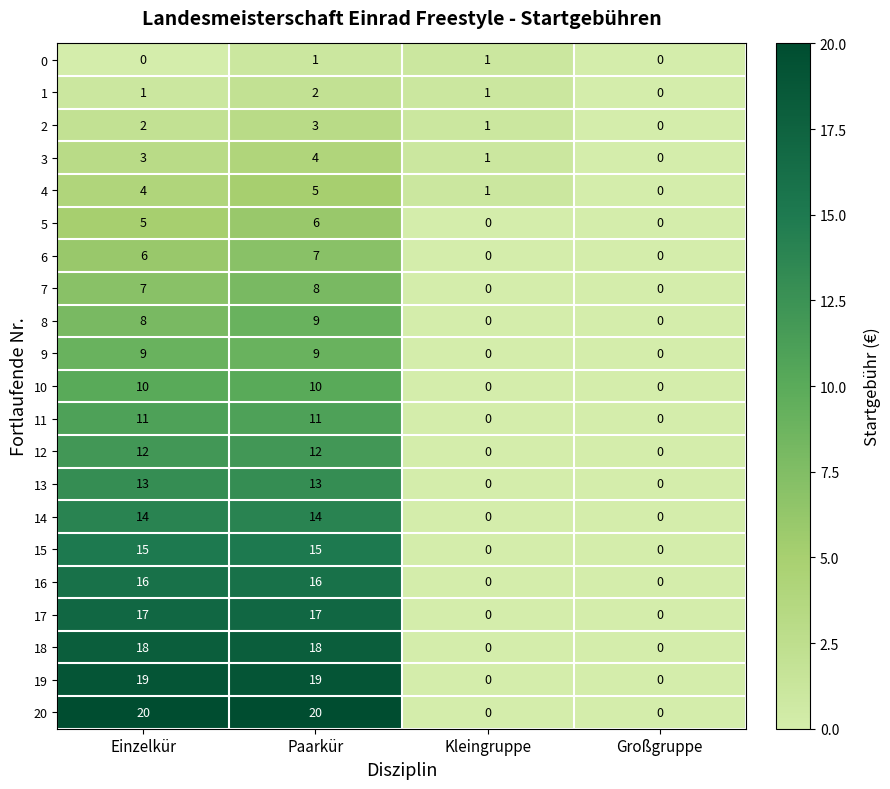

What value does the 8 series have at Paarkür?

9